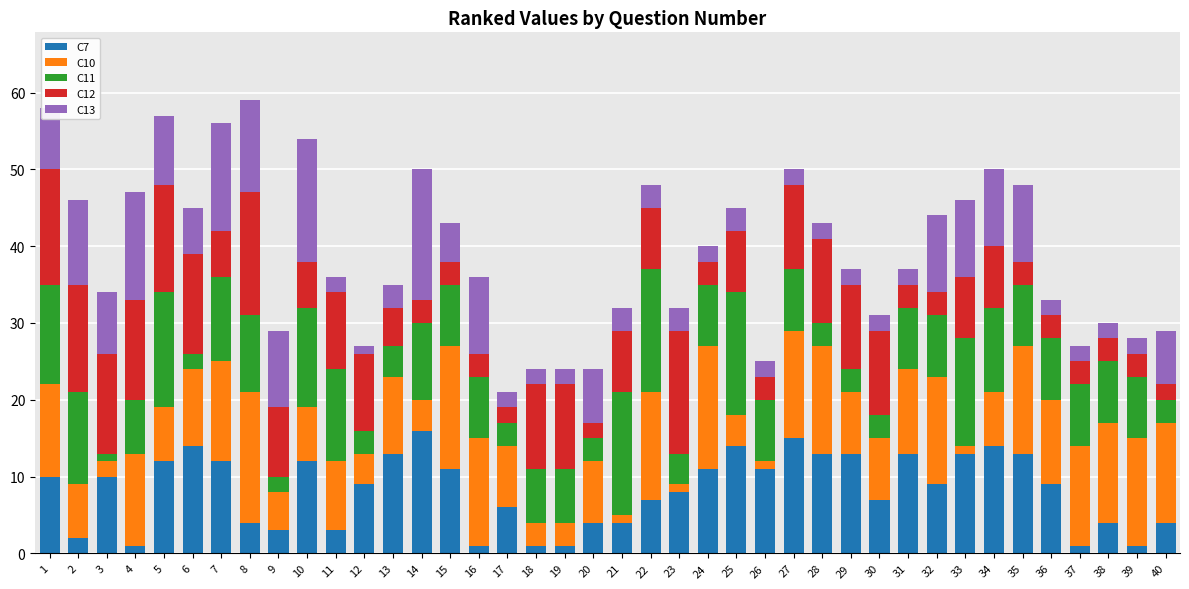

How many categories are shown in the chart?

40